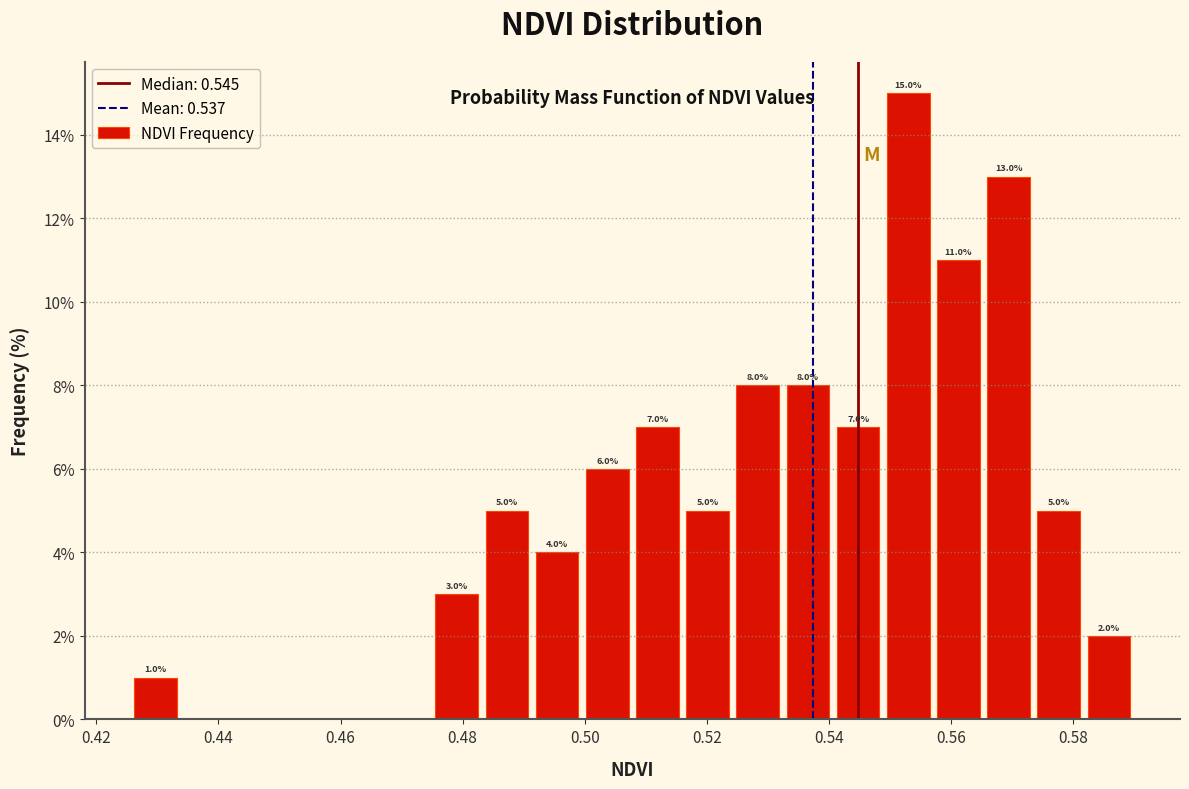

Which range on the x-axis has the tallest bar?

0.548 to 0.558